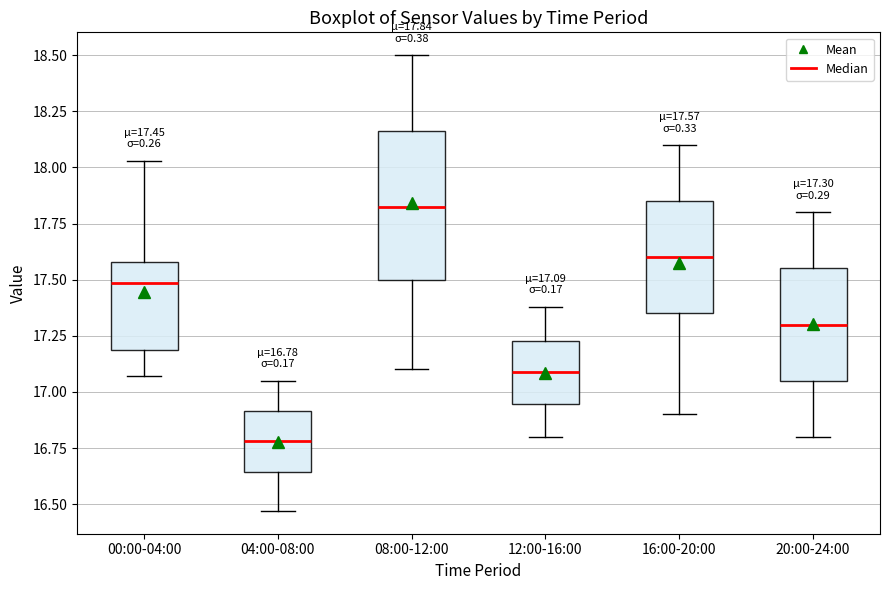

Which box's median line is the highest?

08:00-12:00